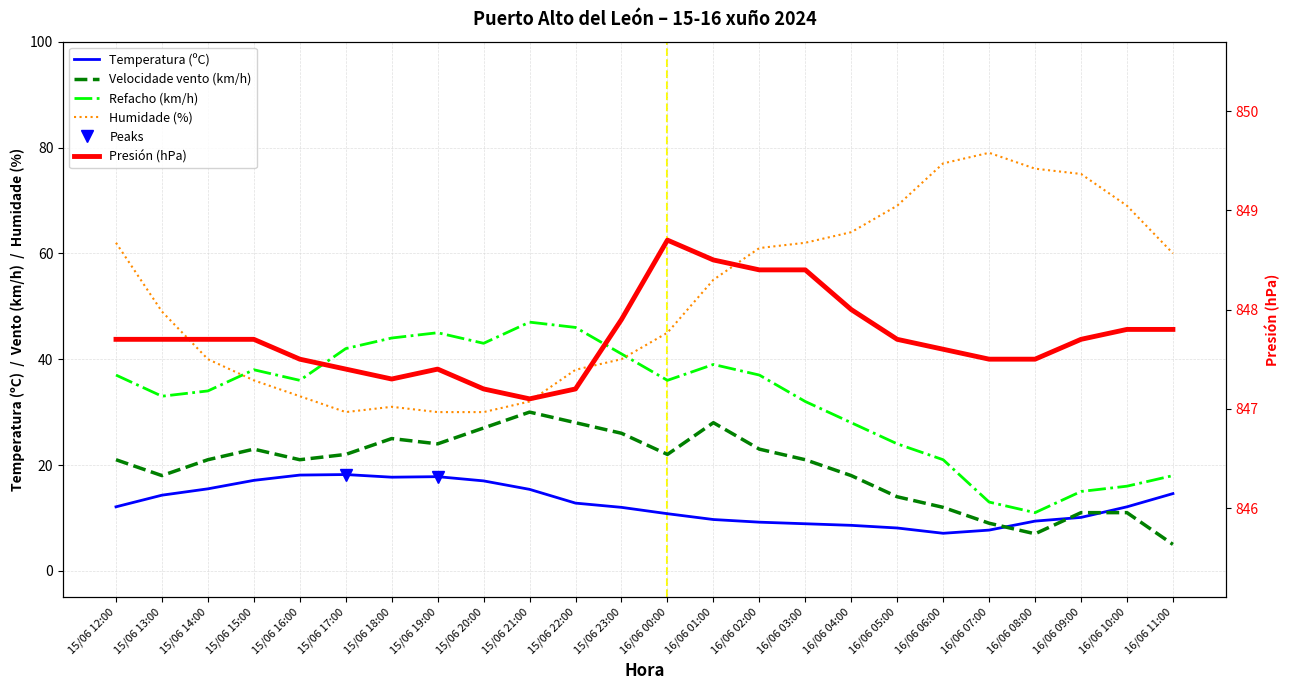

How many data points in Refacho (km/h) are less than 36?

11